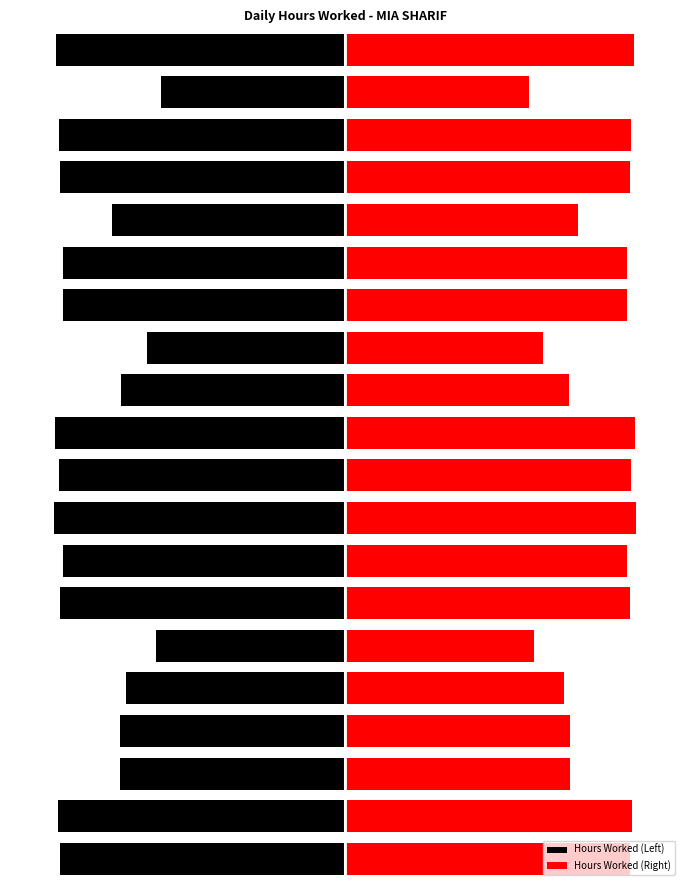

Where is Hours Worked (Left) nearest to the value -11?

4